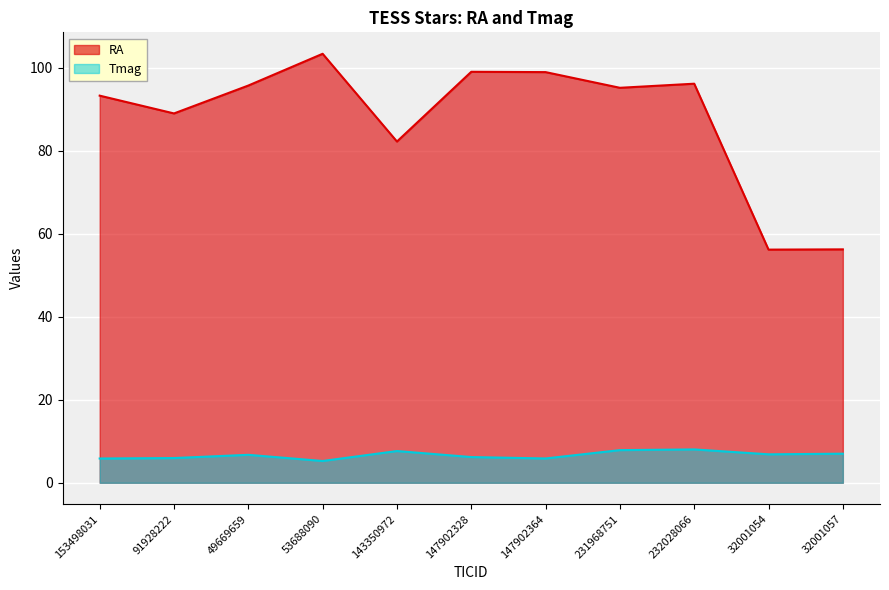

The value of RA at 91928222 is 29.0. True or false?

False